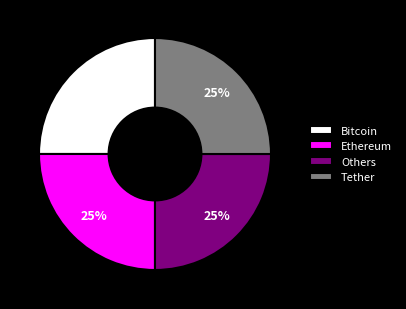

What is the ratio of the value at Tether to the value at Ethereum?

1.0